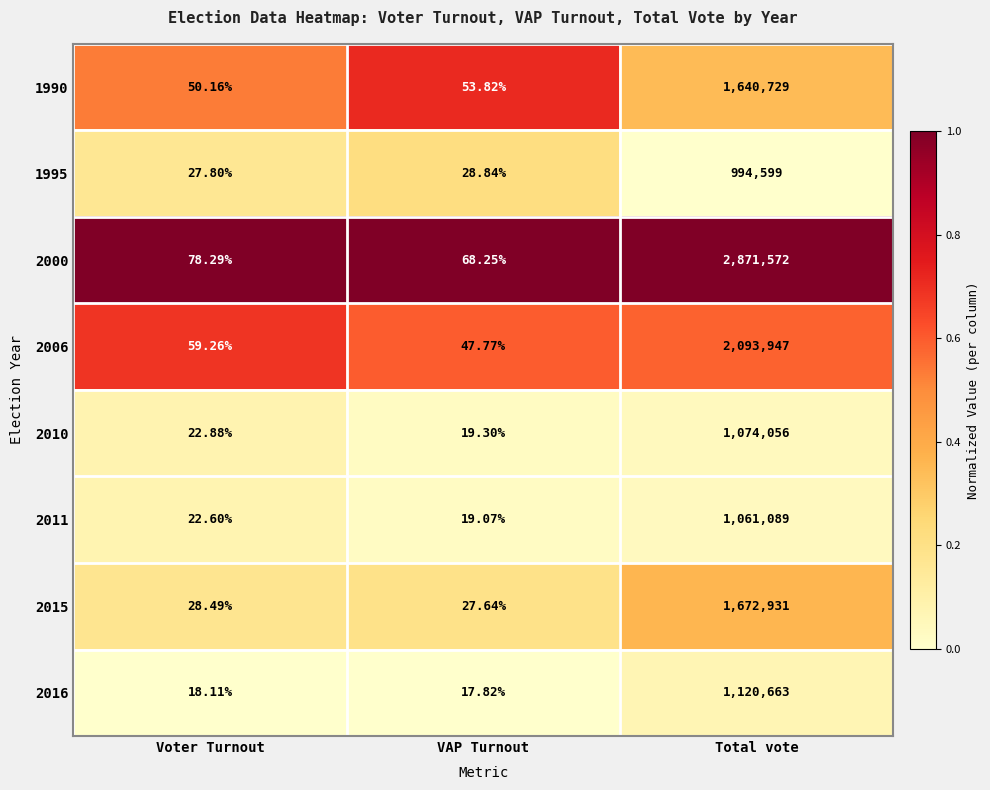

At which category is the sum across all series the highest?

Total vote